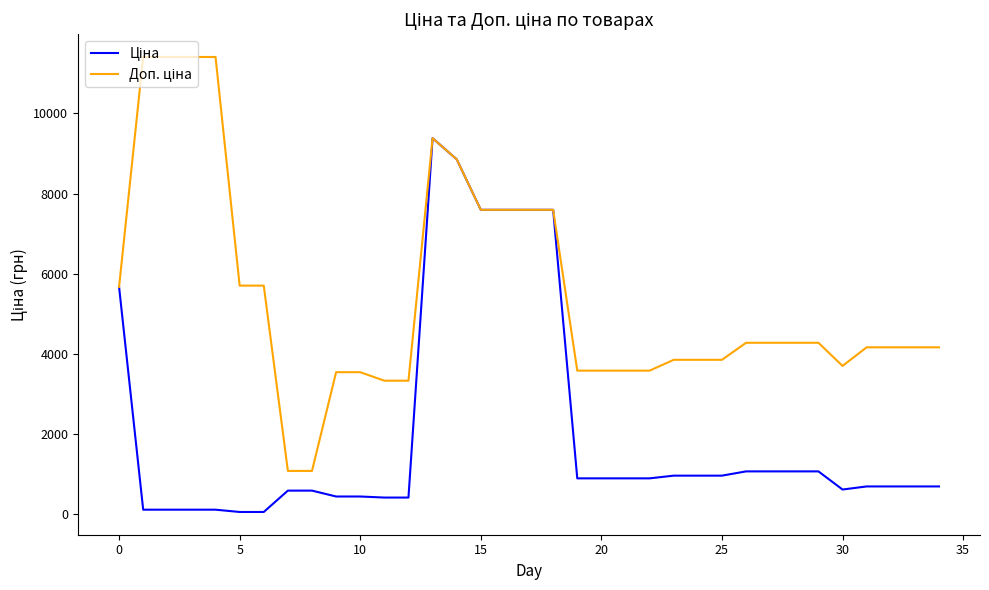

What is the greatest value displayed?

11410.0